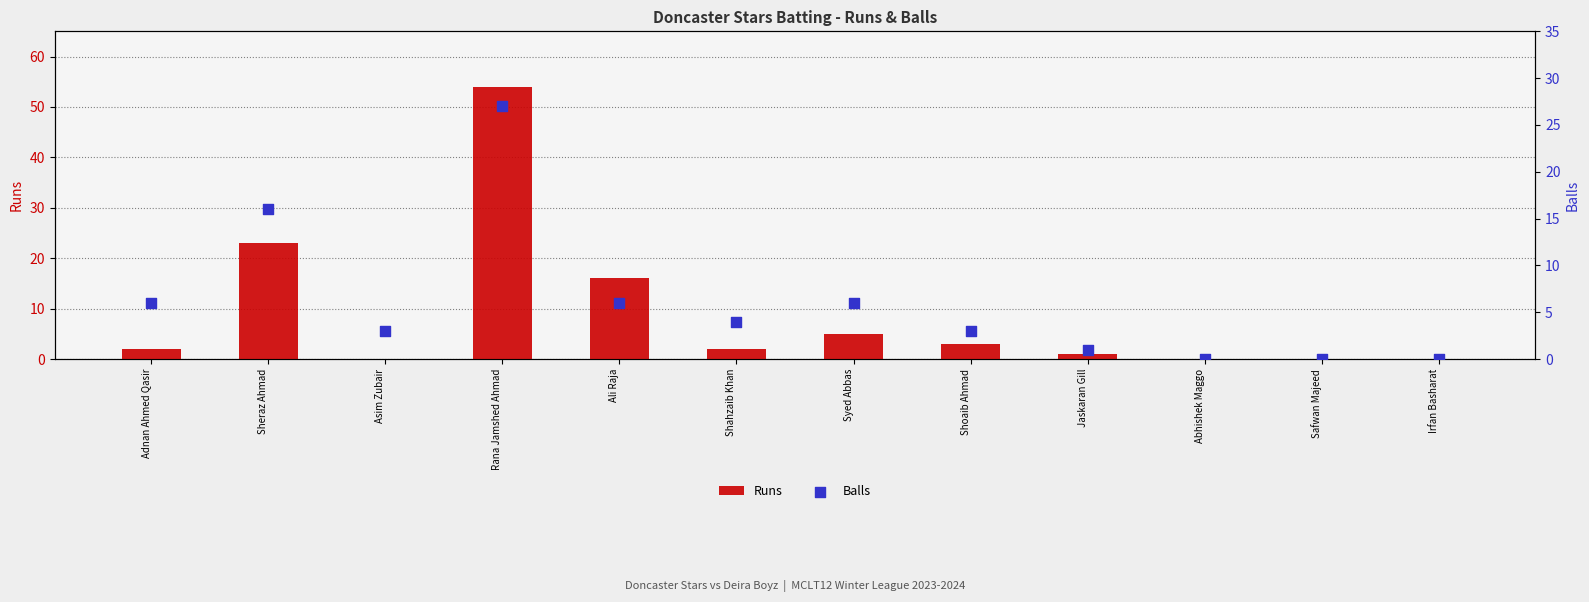

Which series has the largest total across all categories?

Runs